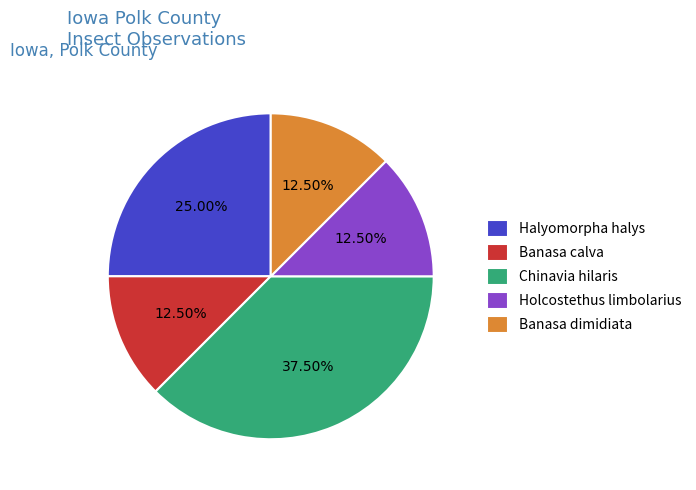

How many slices are in this pie chart?

5